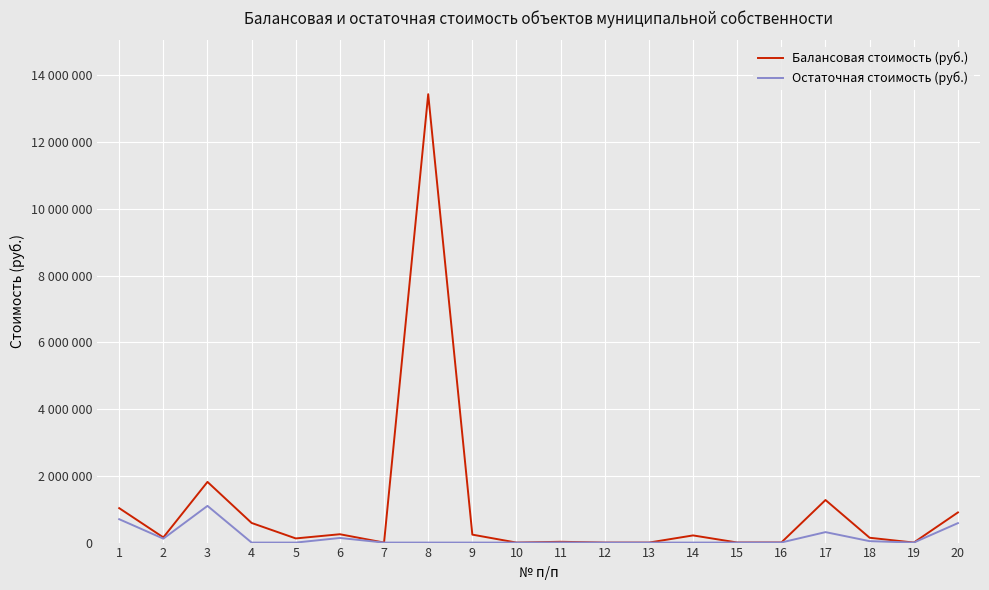

What is the sum of the Остаточная стоимость (руб.) values at 3 and 20?

1682187